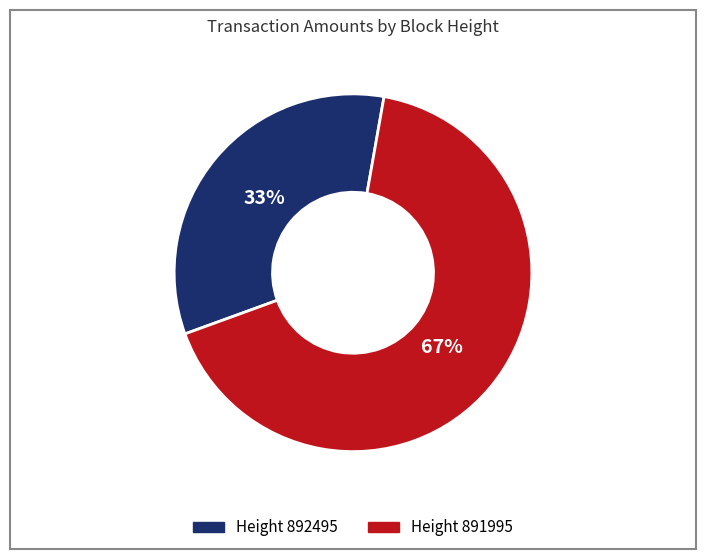

Does any single category account for the majority?

Yes